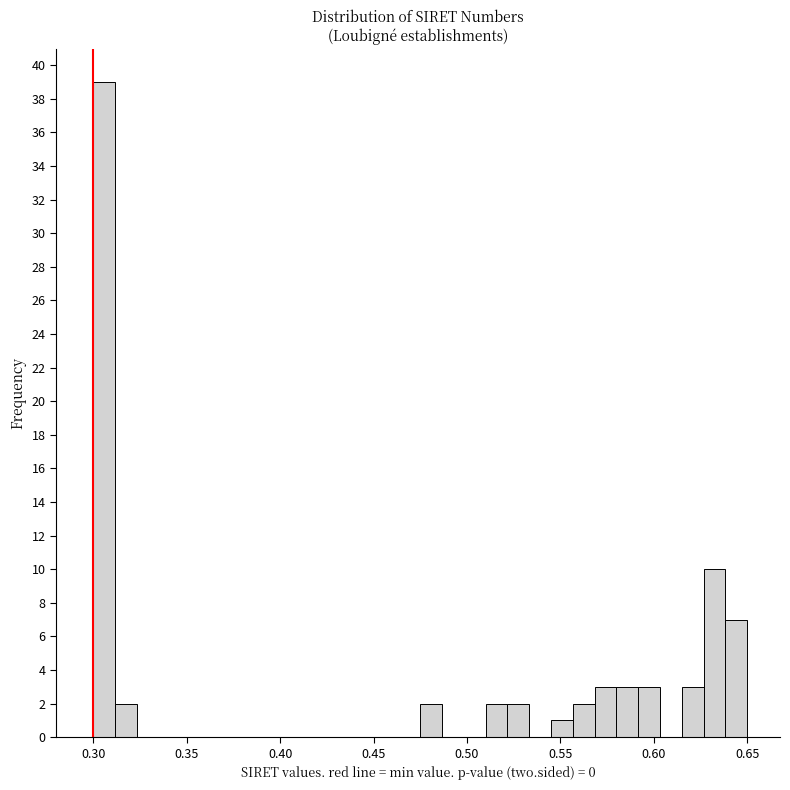

Around what value on the x-axis is the tallest bar? Give the approximate position of its centre, as read against the axis.

0.305